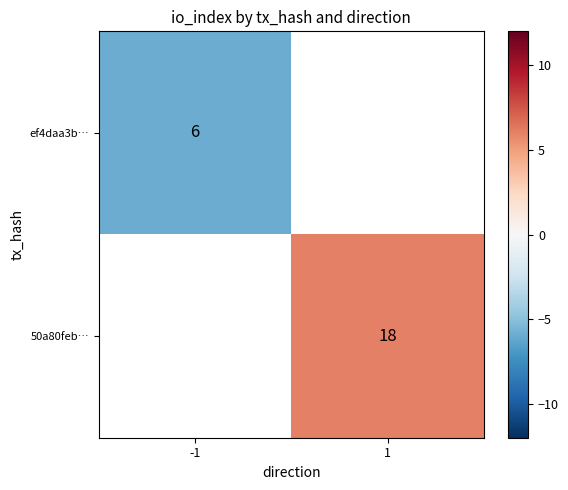

Is the value of ef4daa3b… at -1 greater than the value of 50a80feb… at 1?

No